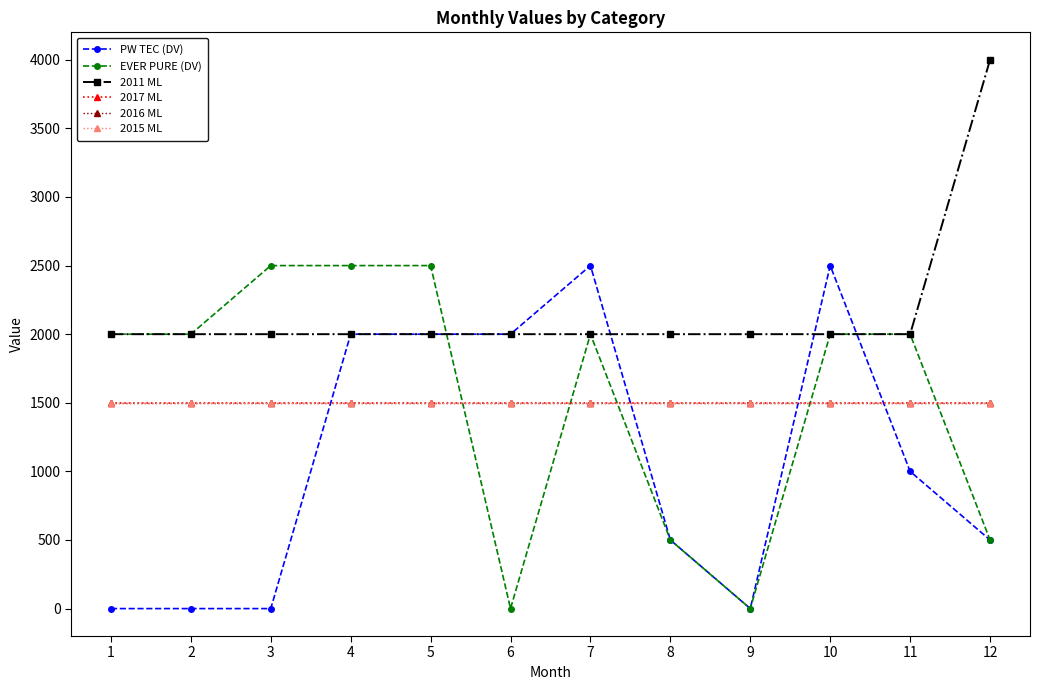

Reading left to right, transcribe all the data shown in this chart.

PW TEC (DV): 0	0	0	2000	2000	2000	2500	500	0	2500	1000	500
EVER PURE (DV): 2000	2000	2500	2500	2500	0	2000	500	0	2000	2000	500
2011 ML: 2000	2000	2000	2000	2000	2000	2000	2000	2000	2000	2000	4000
2017 ML: 1500	1500	1500	1500	1500	1500	1500	1500	1500	1500	1500	1500
2016 ML: 1500	1500	1500	1500	1500	1500	1500	1500	1500	1500	1500	1500
2015 ML: 1500	1500	1500	1500	1500	1500	1500	1500	1500	1500	1500	1500